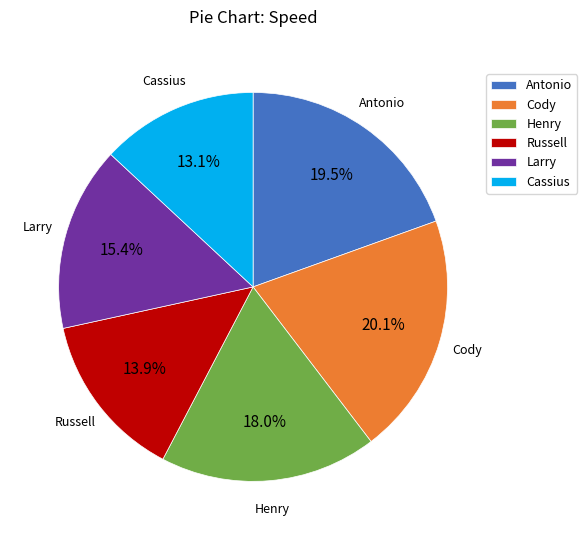

Which has a higher value, Cody or Larry?

Cody